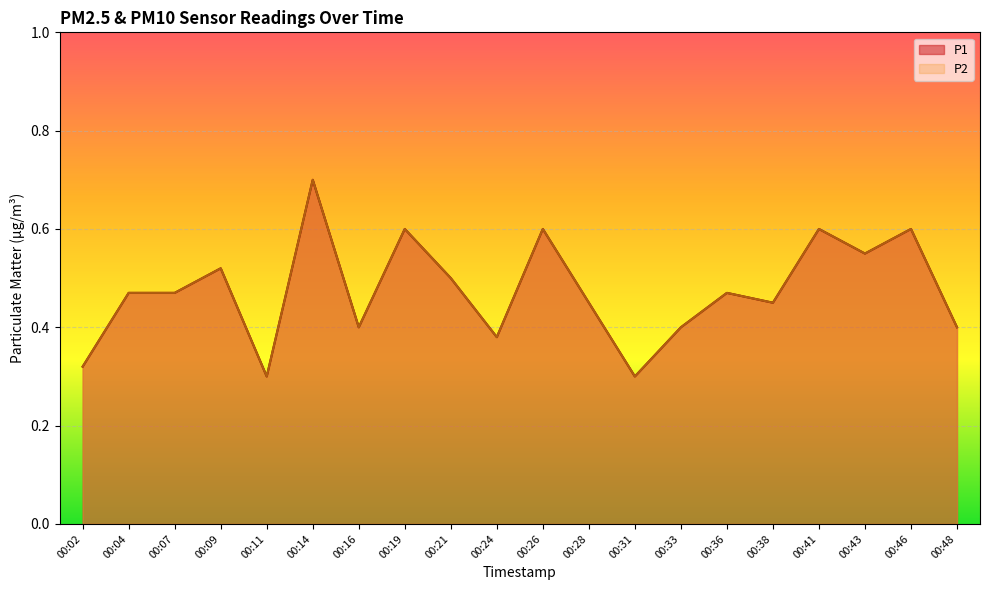

At which label does P2 reach its peak?

00:14